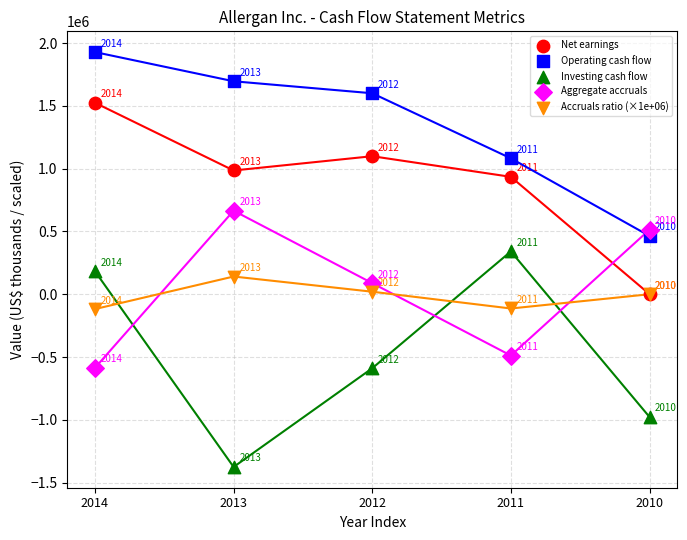

Which series reaches the maximum Y coordinate?

Operating cash flow